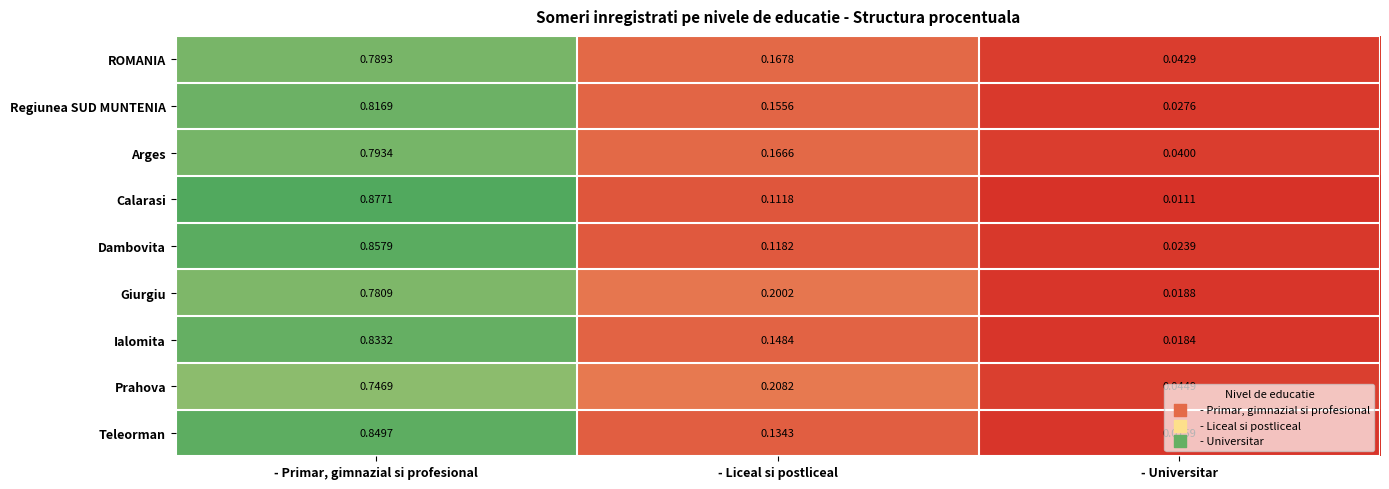

Between - Liceal si postliceal and - Universitar, which series saw the biggest shift?

Giurgiu